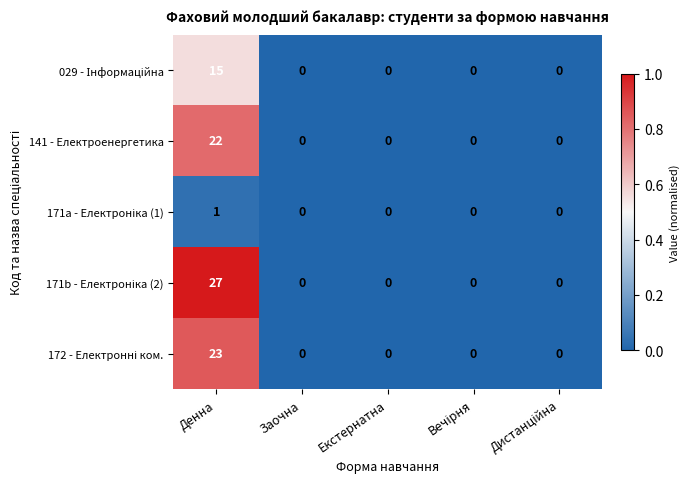

True or false: 141 - Електроенергетика has a value of 0 at Заочна.

True